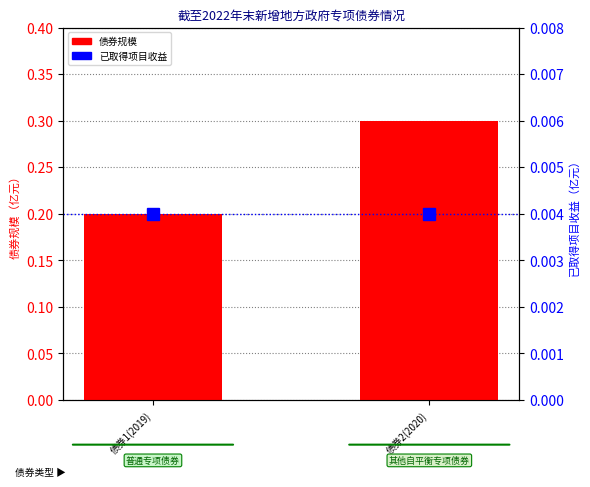

At how many categories does at least one series exceed 0?

2